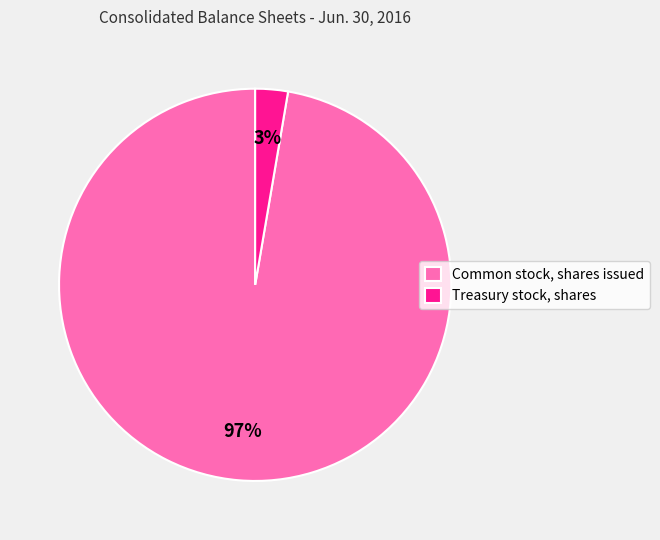

Is the sum of Common stock, shares issued and Treasury stock, shares greater than half?

Yes